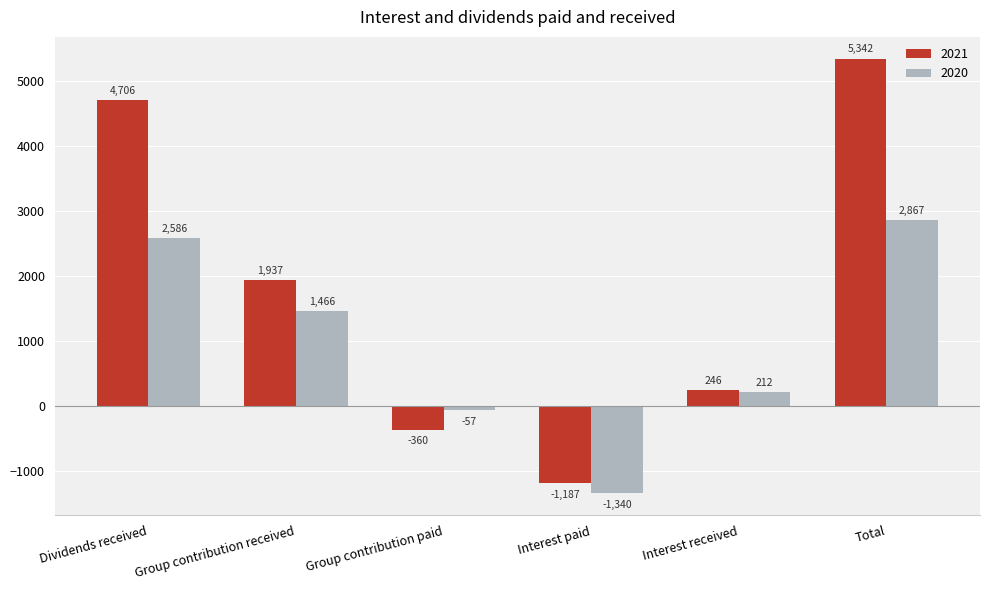

What is the average value of the 2020 series?

956